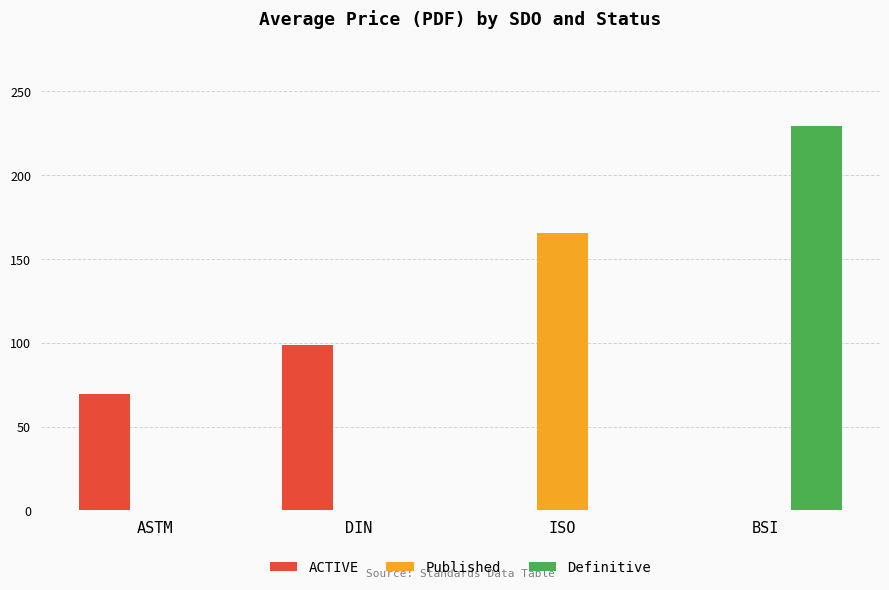

The value of Published at ASTM is 0.0. True or false?

True